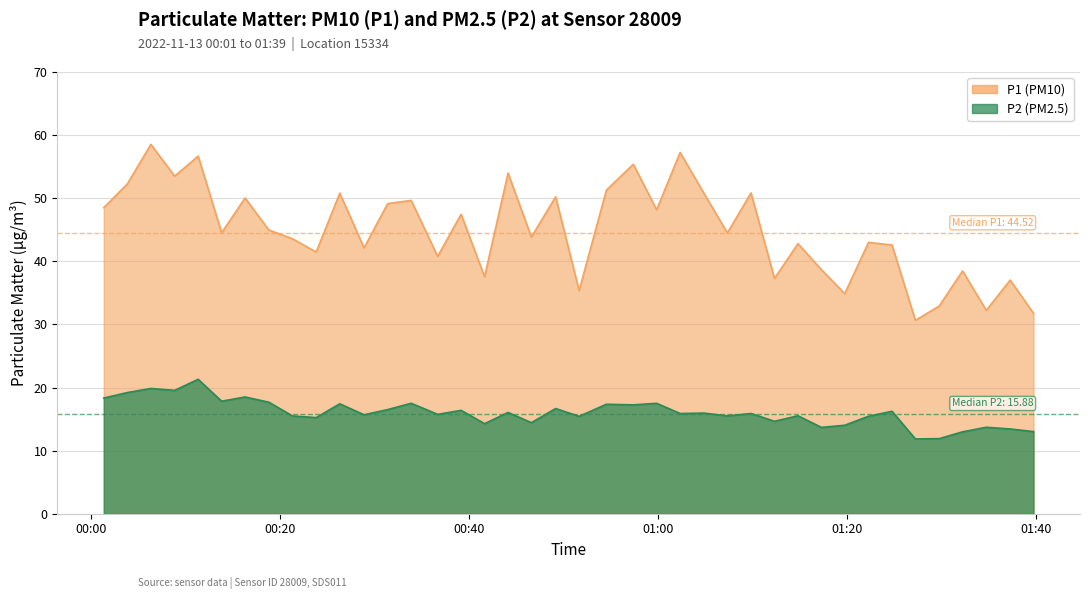

What is the highest value of the P1 (PM10) series?

58.5